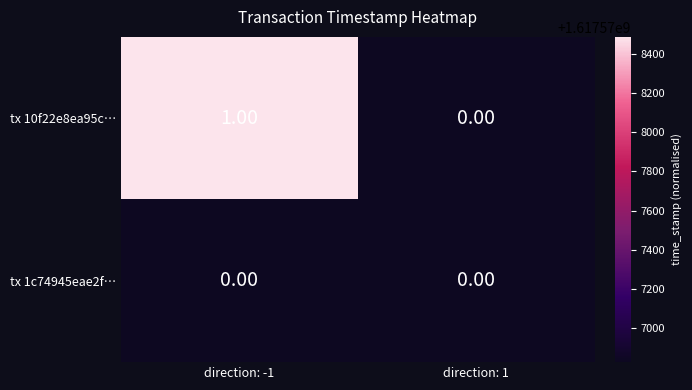

Is the value of tx 1c74945eae2f… at direction: 1 greater than the value of tx 10f22e8ea95c… at direction: -1?

No